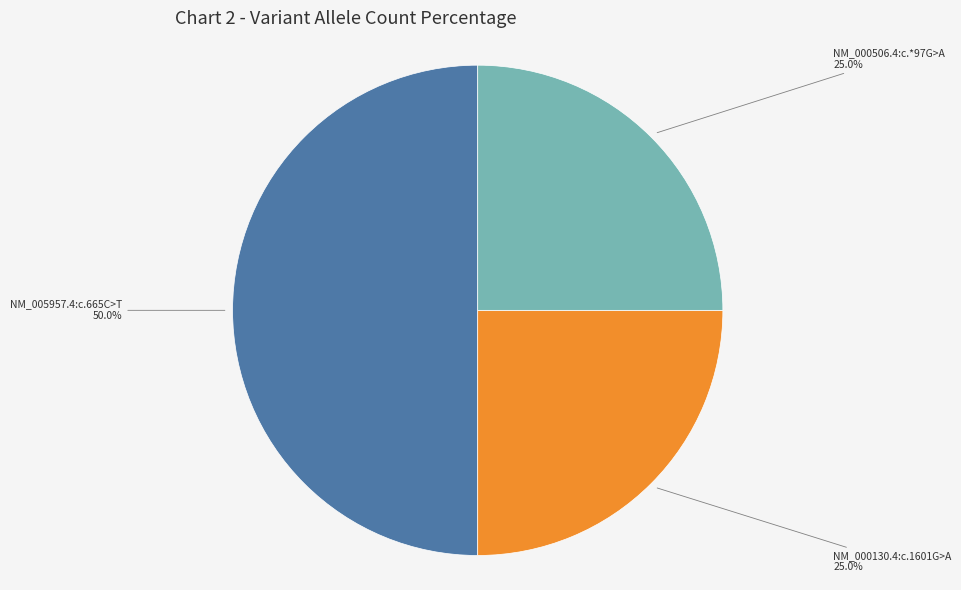

To the nearest percent, what is the combined percentage of NM_000130.4:c.1601G>A and NM_005957.4:c.665C>T?

75%